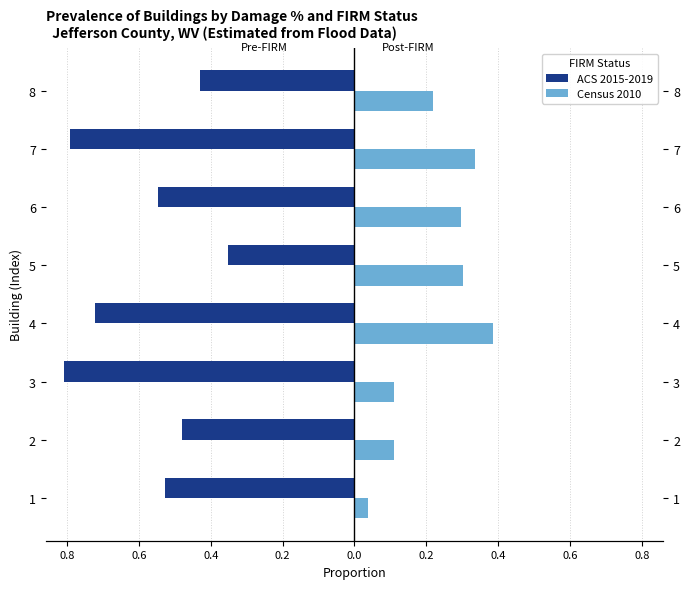

What are all the series names shown in the legend?

ACS 2015-2019, Census 2010